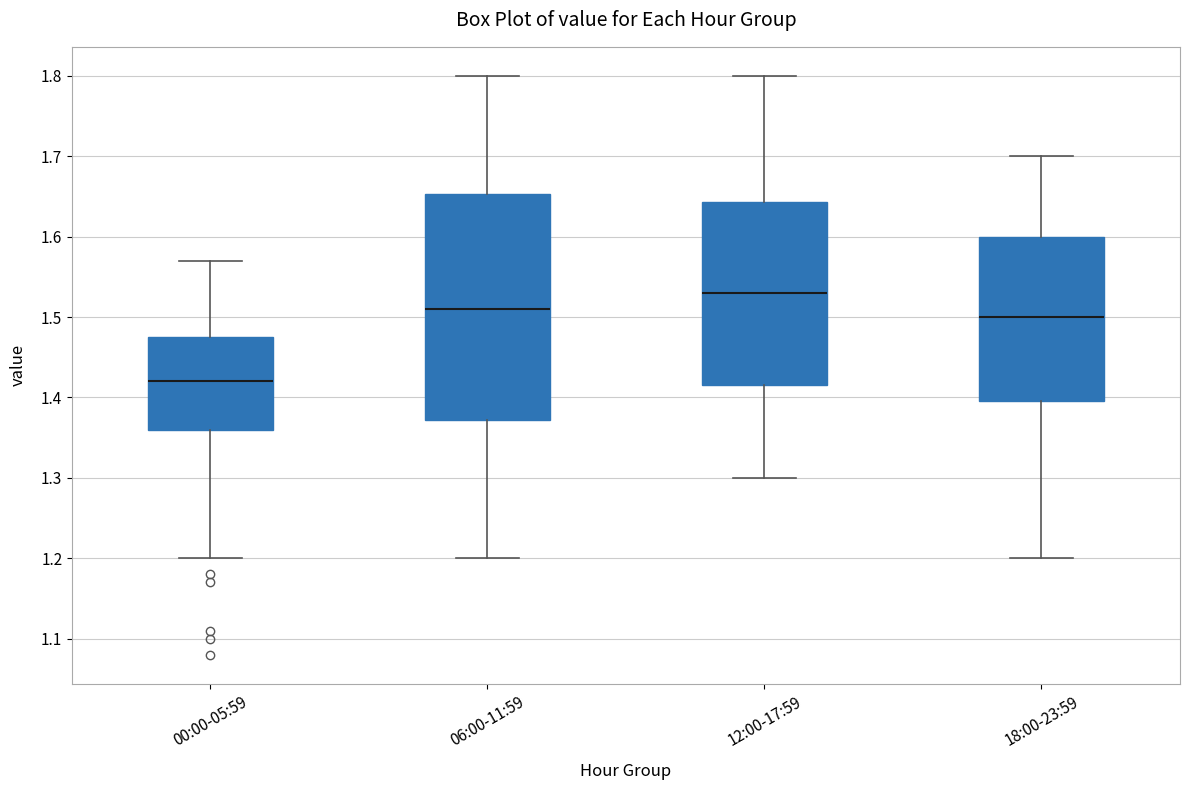

Which box is the tallest, from its lower edge to its upper edge?

06:00-11:59